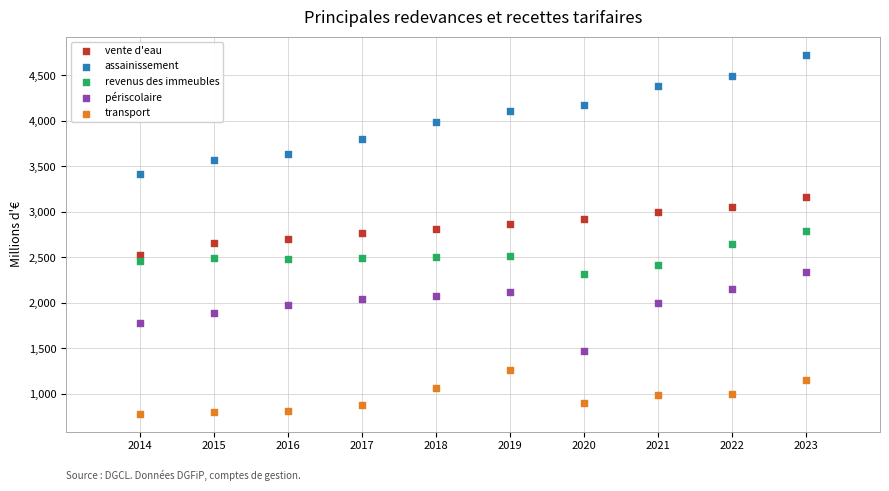

What are all the series names shown in the legend?

vente d'eau, assainissement, revenus des immeubles, périscolaire, transport